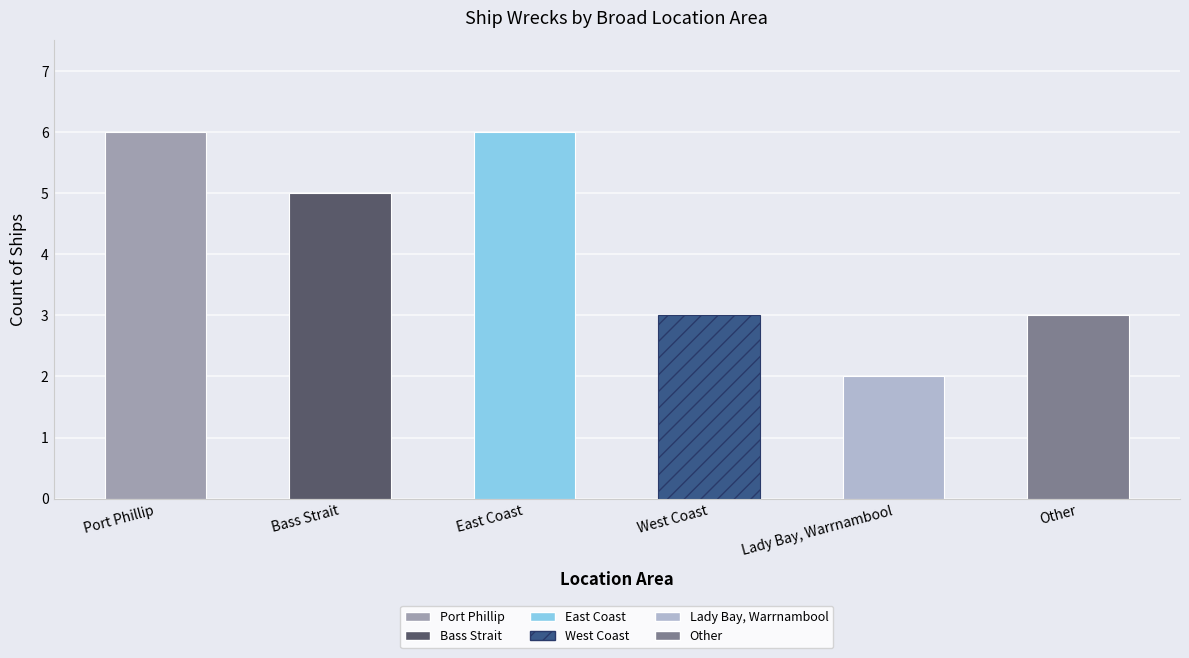

Reading left to right, list all the values displayed in this chart.

Port Phillip=6	Bass Strait=5	East Coast=6	West Coast=3	Lady Bay, Warrnambool=2	Other=3